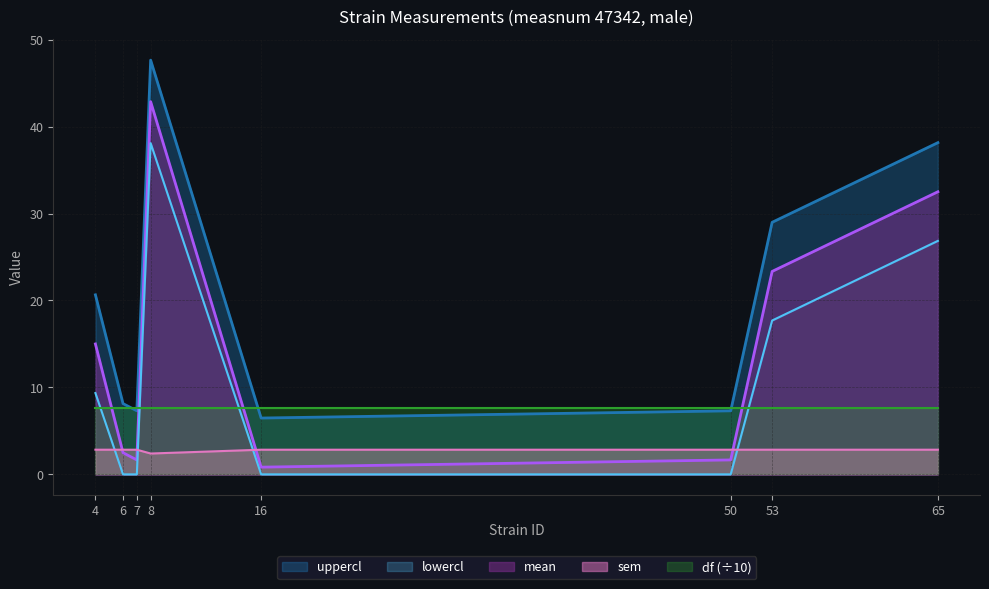

What is the average value of the lowercl series?

11.5